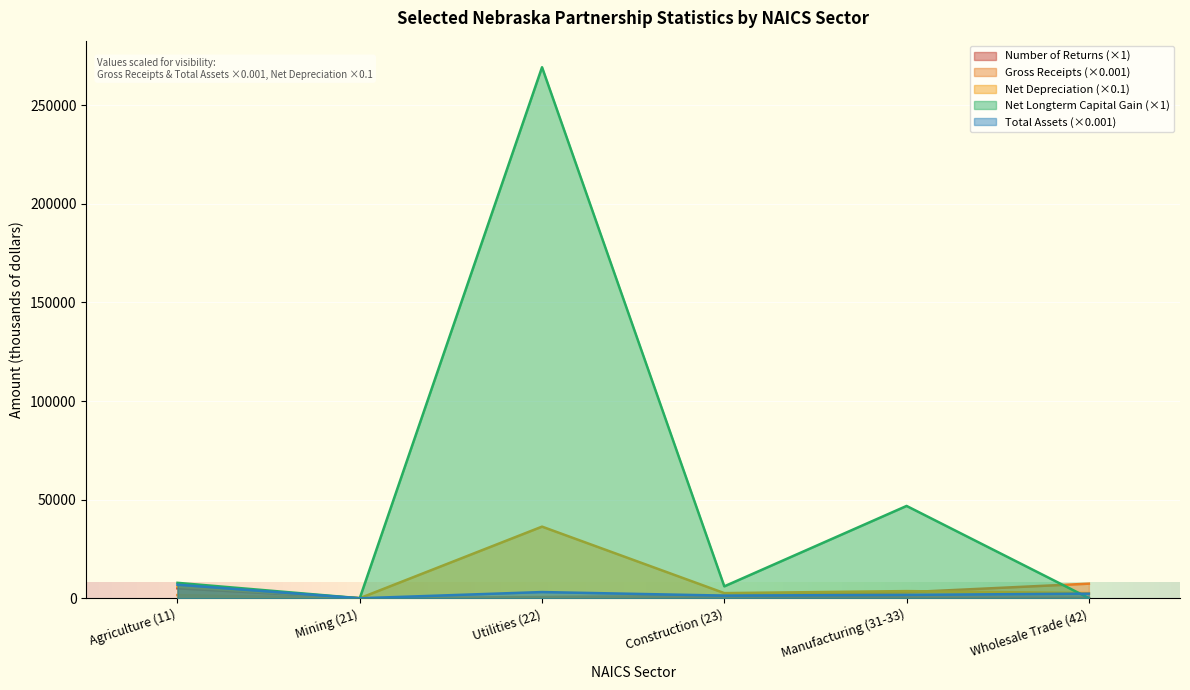

How many lines are shown in the chart?

5